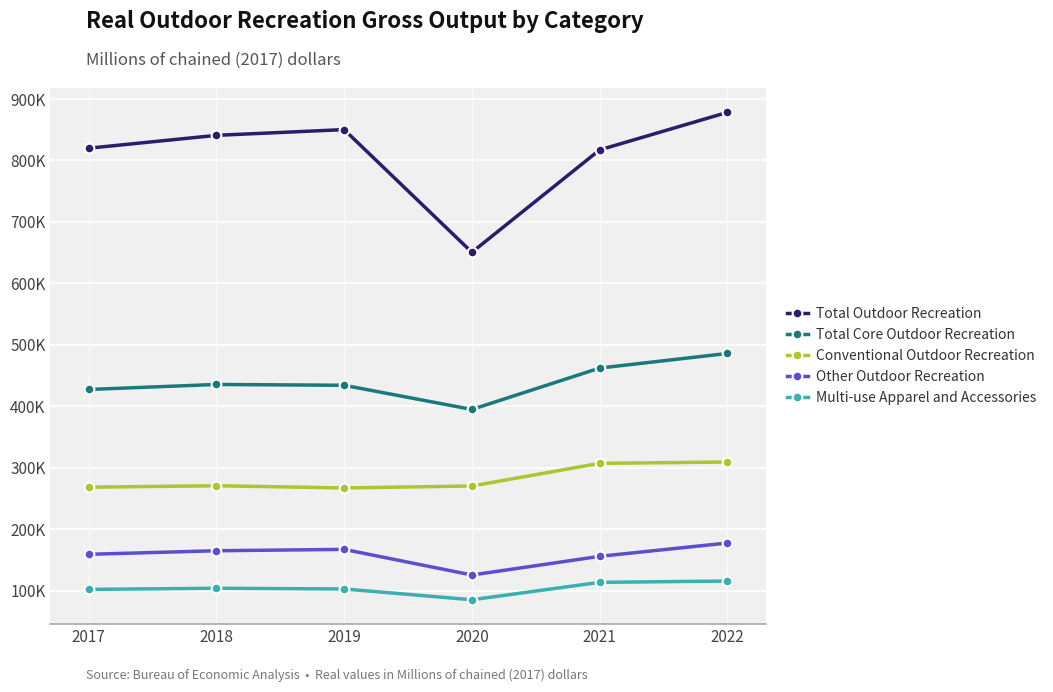

Does the chart have visible grid lines?

Yes